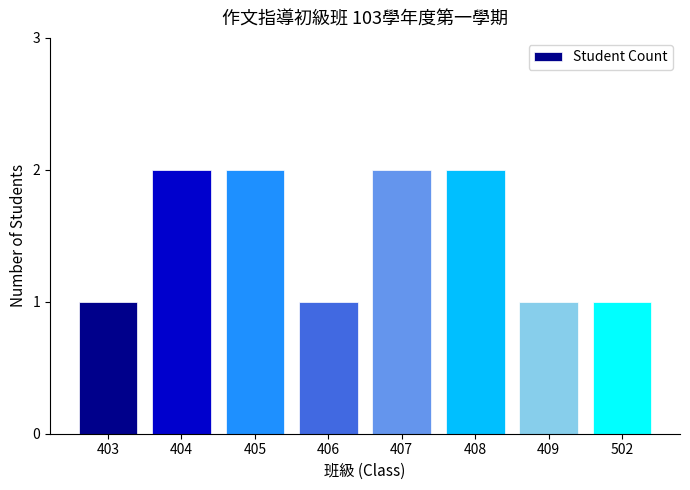

What is the value of the 6th bar from the left?

2